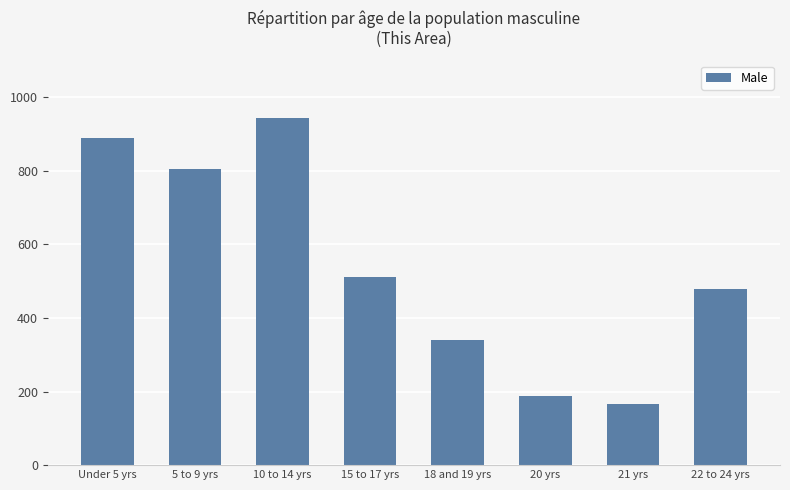

Reading left to right, what are all the values shown in this chart?

889	804	942	511	339	188	166	480